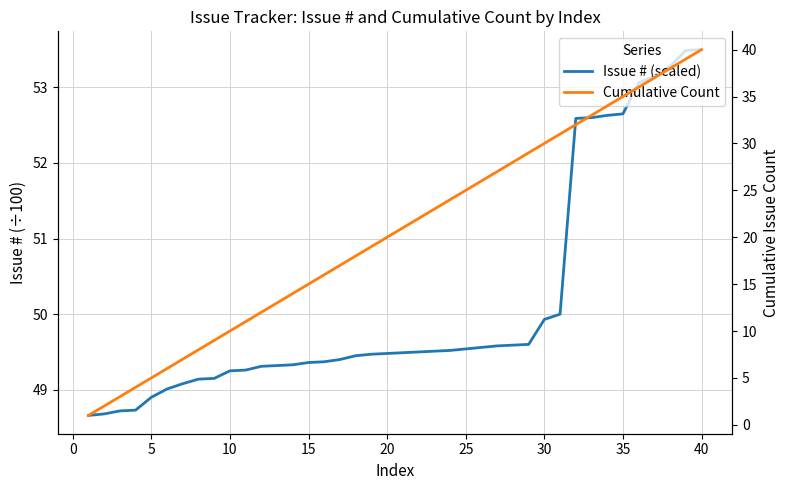

What is the smallest value displayed?

1.0